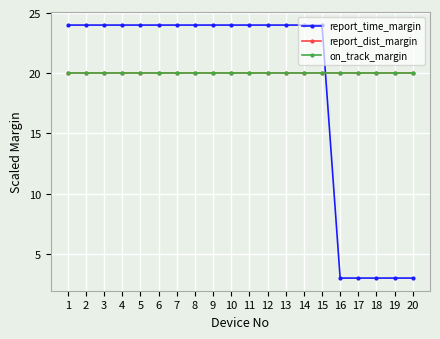

Between which two adjacent categories do report_time_margin and report_dist_margin first intersect?

15 and 16